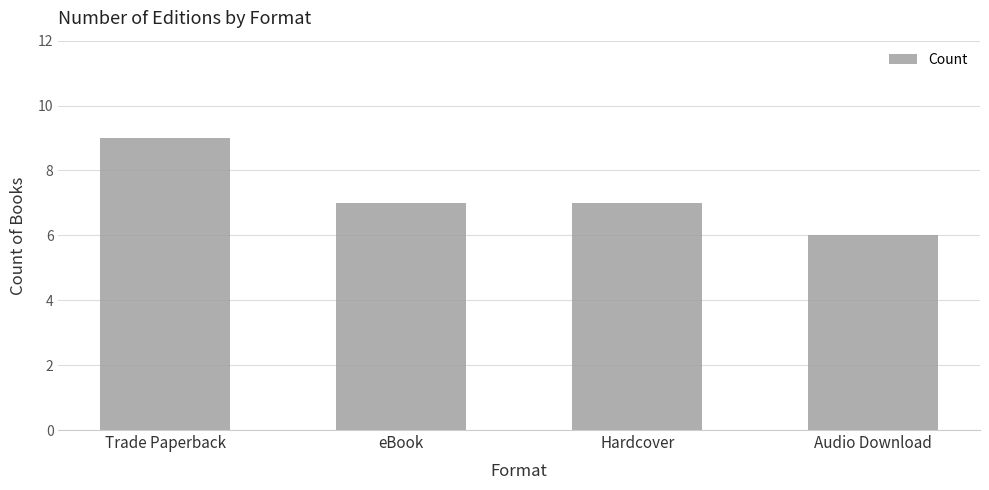

Where does the data first go above 7?

Trade Paperback